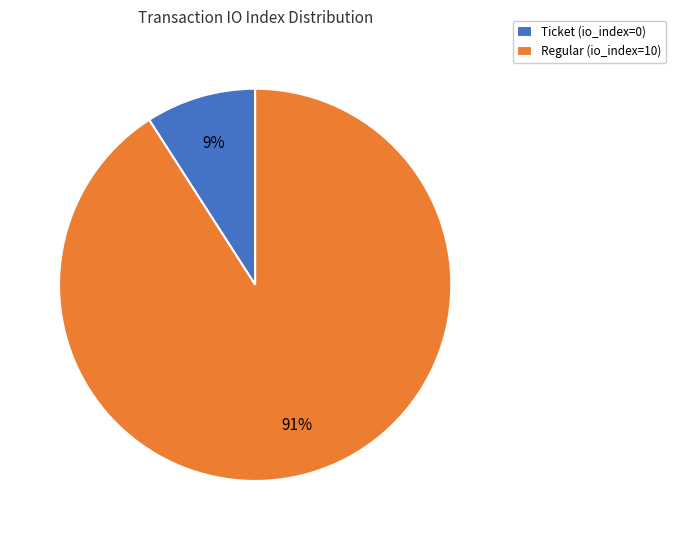

Does any single category account for the majority?

Yes